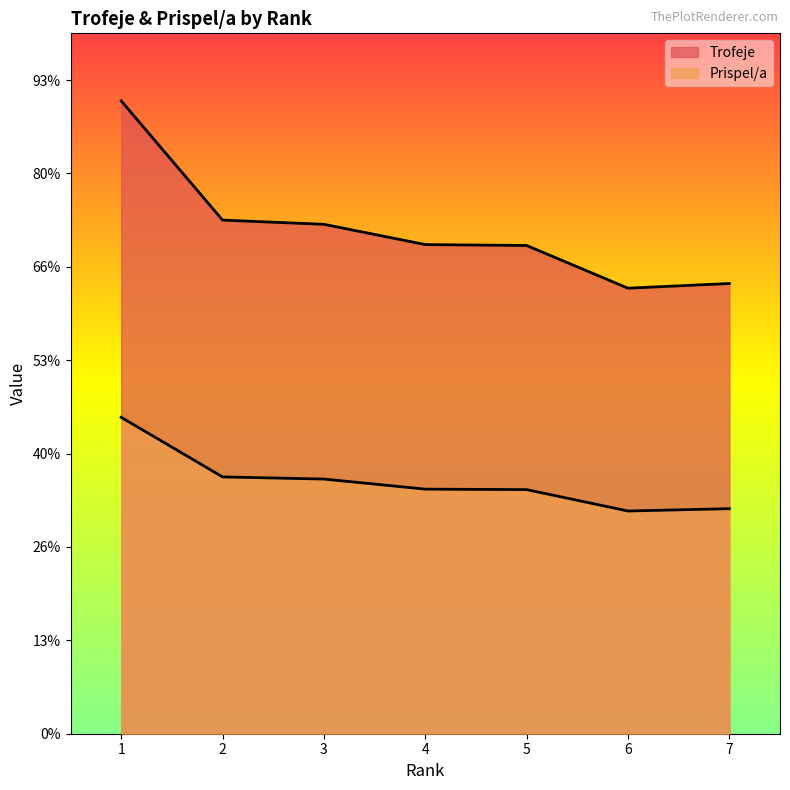

What is the difference between the maximum and minimum values in the Prispel/a series?

1003